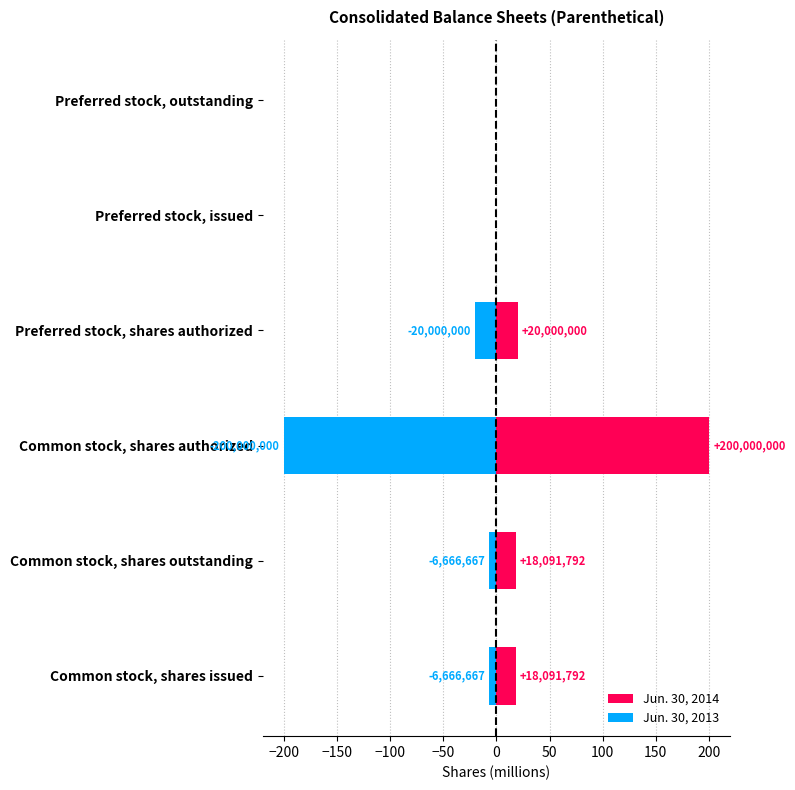

What is the sum of the Jun. 30, 2014 values at Preferred stock, outstanding and Common stock, shares issued?

18.1